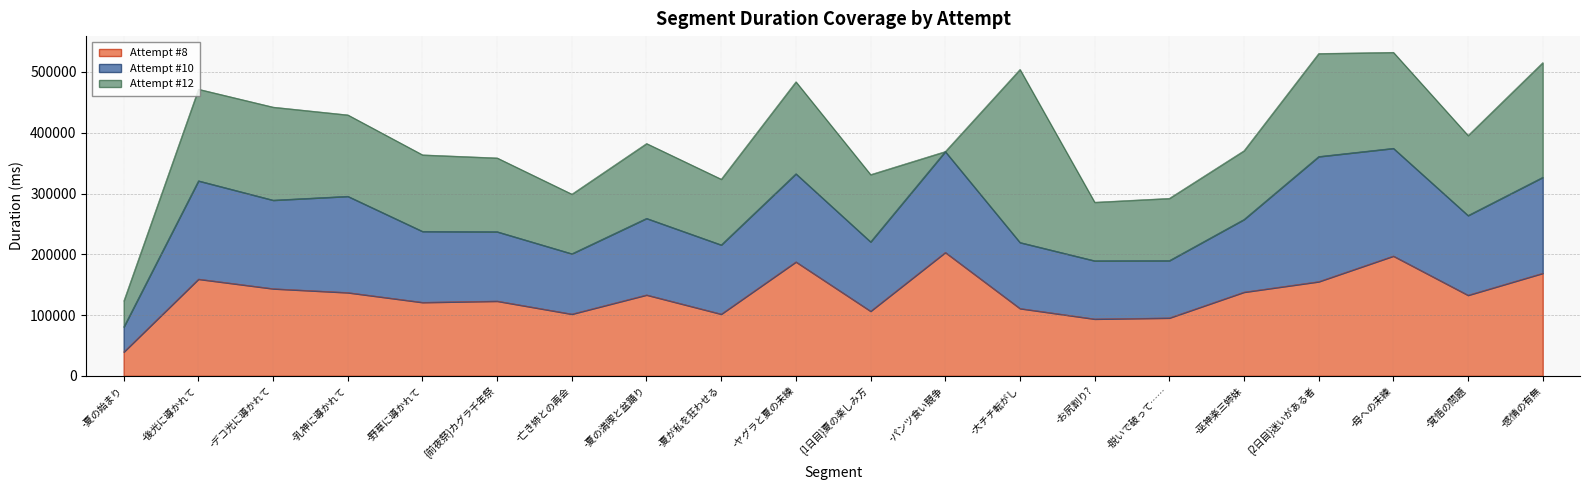

Where does the Attempt #8 series first go above 133262?

-後光に導かれて